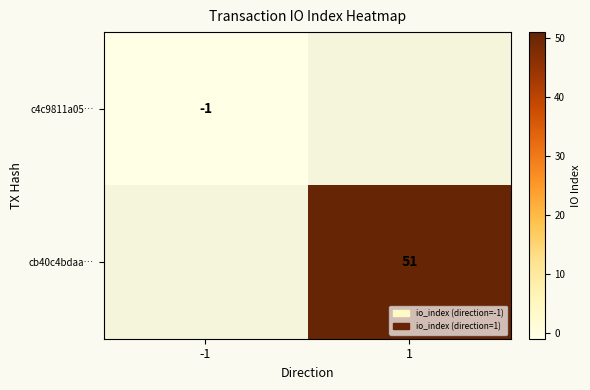

At how many categories does at least one series exceed 17?

1